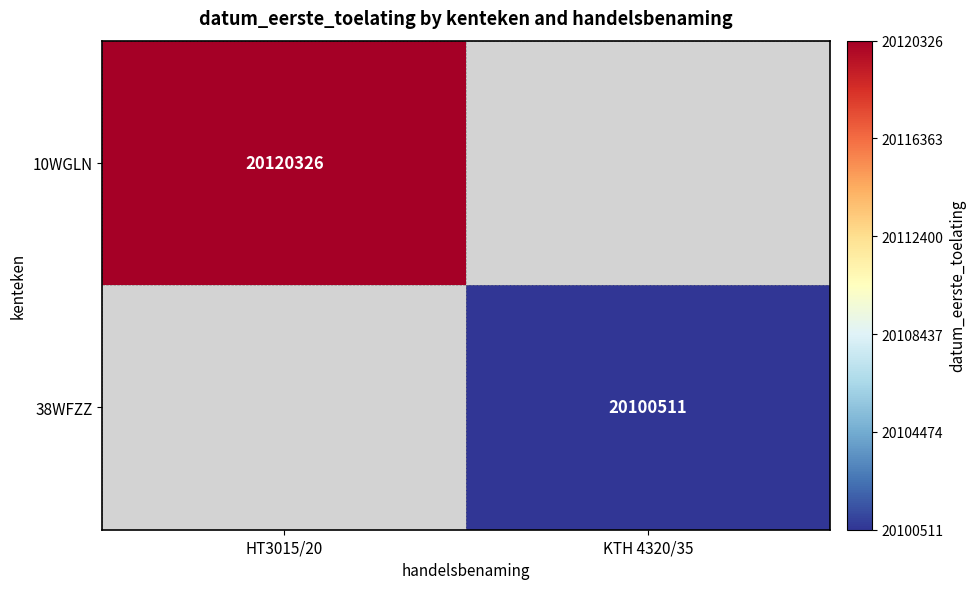

The value of 10WGLN at HT3015/20 is 28558157. True or false?

False